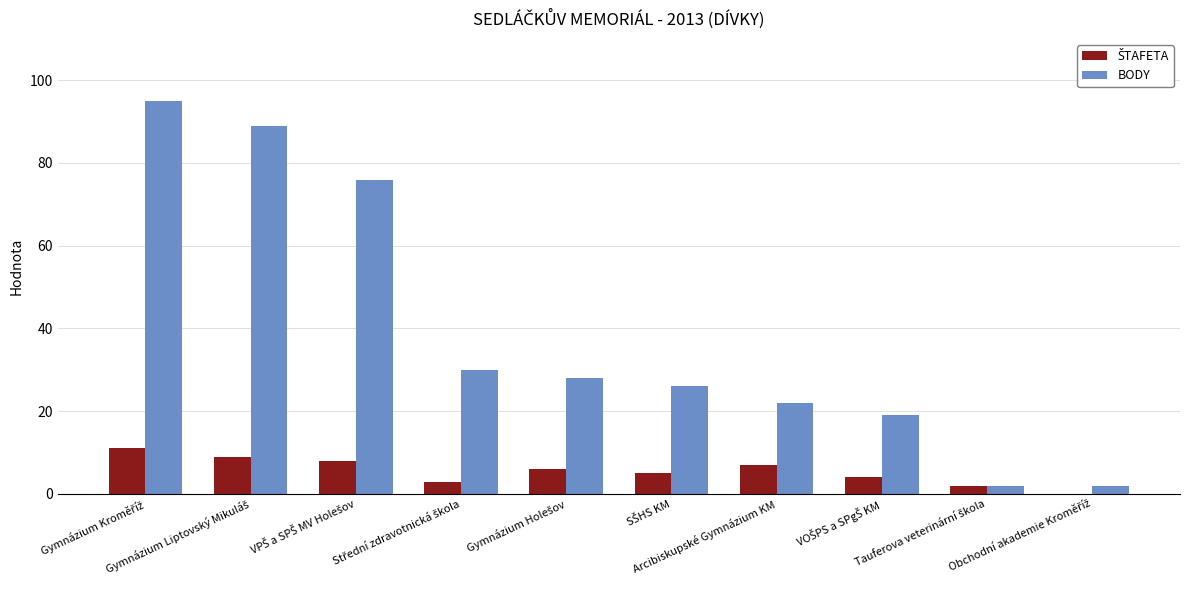

What is the maximum value for BODY?

95